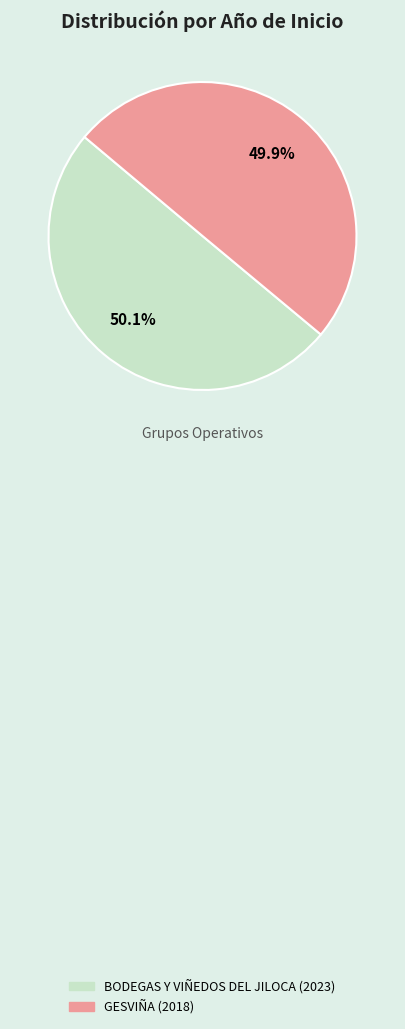

How many segments does this pie chart have?

2